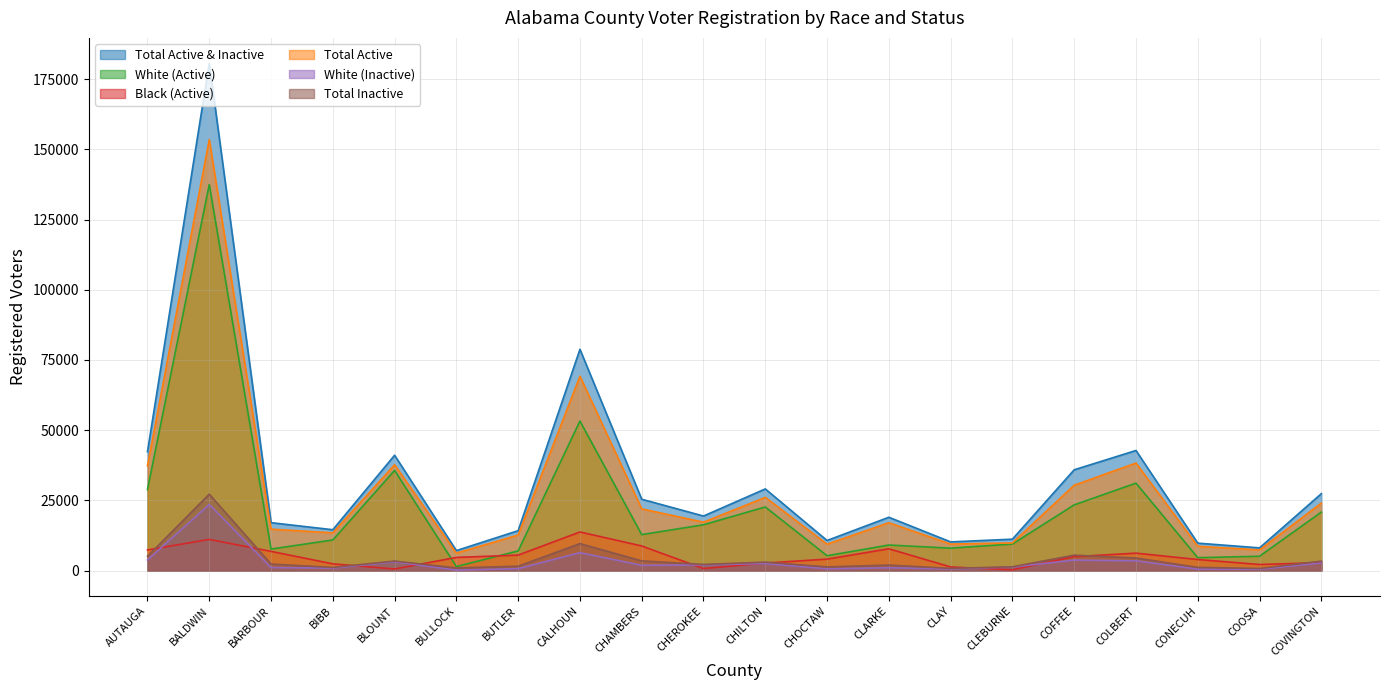

List the labels in order of White (Active) value, smallest first.

BULLOCK, CONECUH, COOSA, CHOCTAW, BUTLER, BARBOUR, CLAY, CLARKE, CLEBURNE, BIBB, CHAMBERS, CHEROKEE, COVINGTON, CHILTON, COFFEE, AUTAUGA, COLBERT, BLOUNT, CALHOUN, BALDWIN